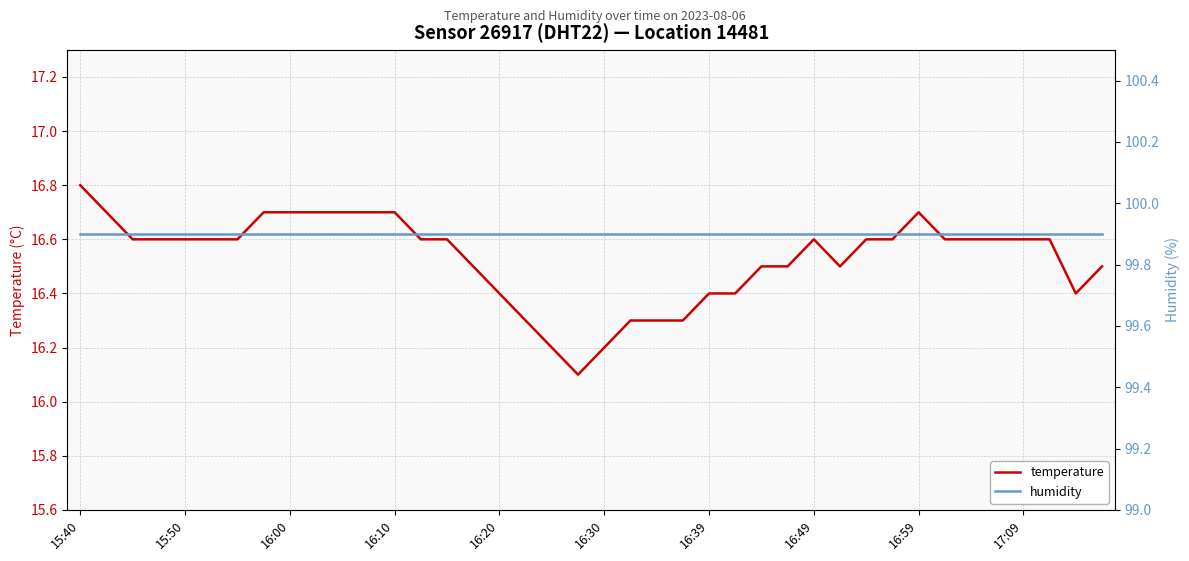

True or false: temperature and humidity intersect in this chart.

False